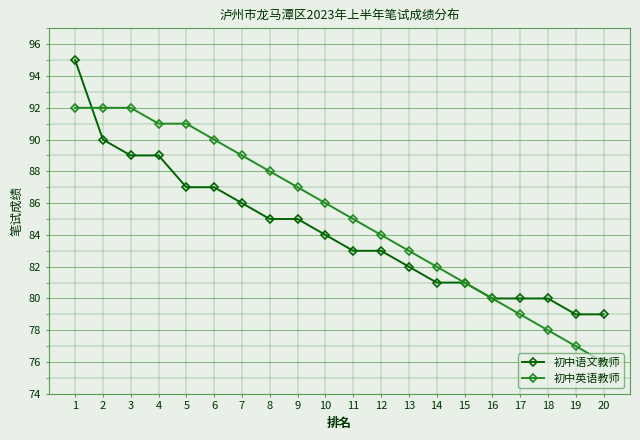

Does the chart have visible grid lines?

Yes